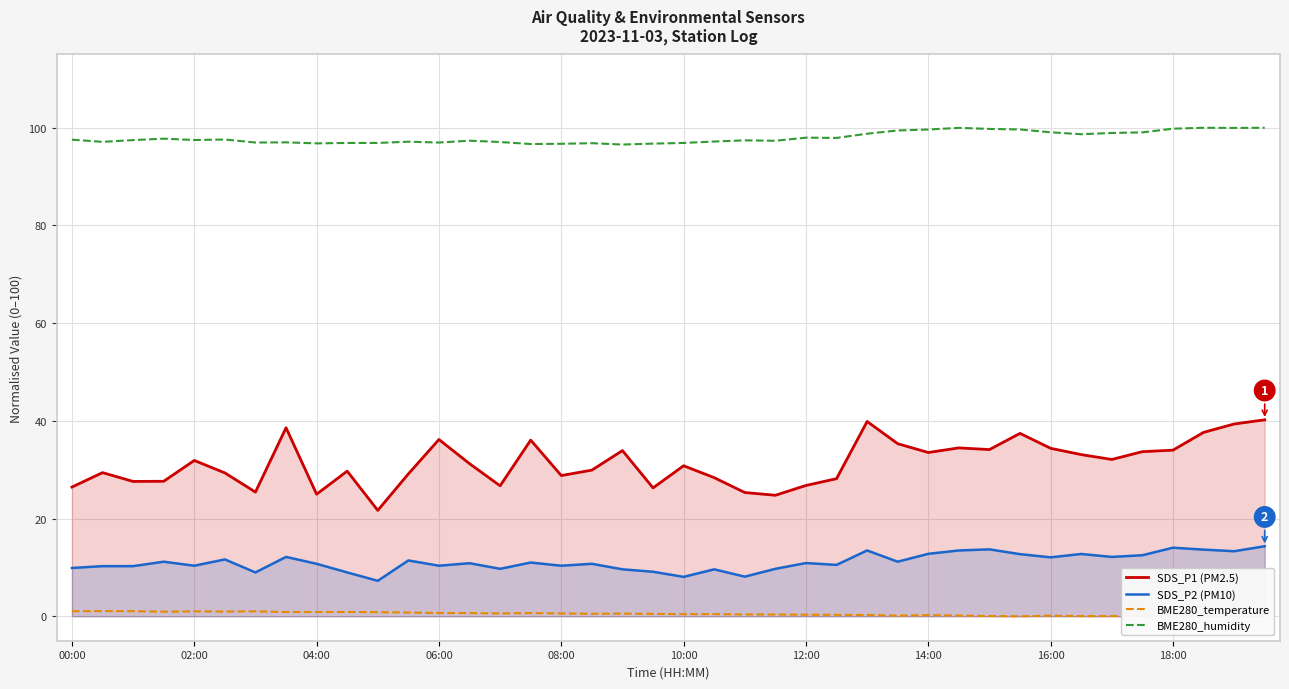

The BME280_humidity series shows 156.5 at 11. True or false?

False